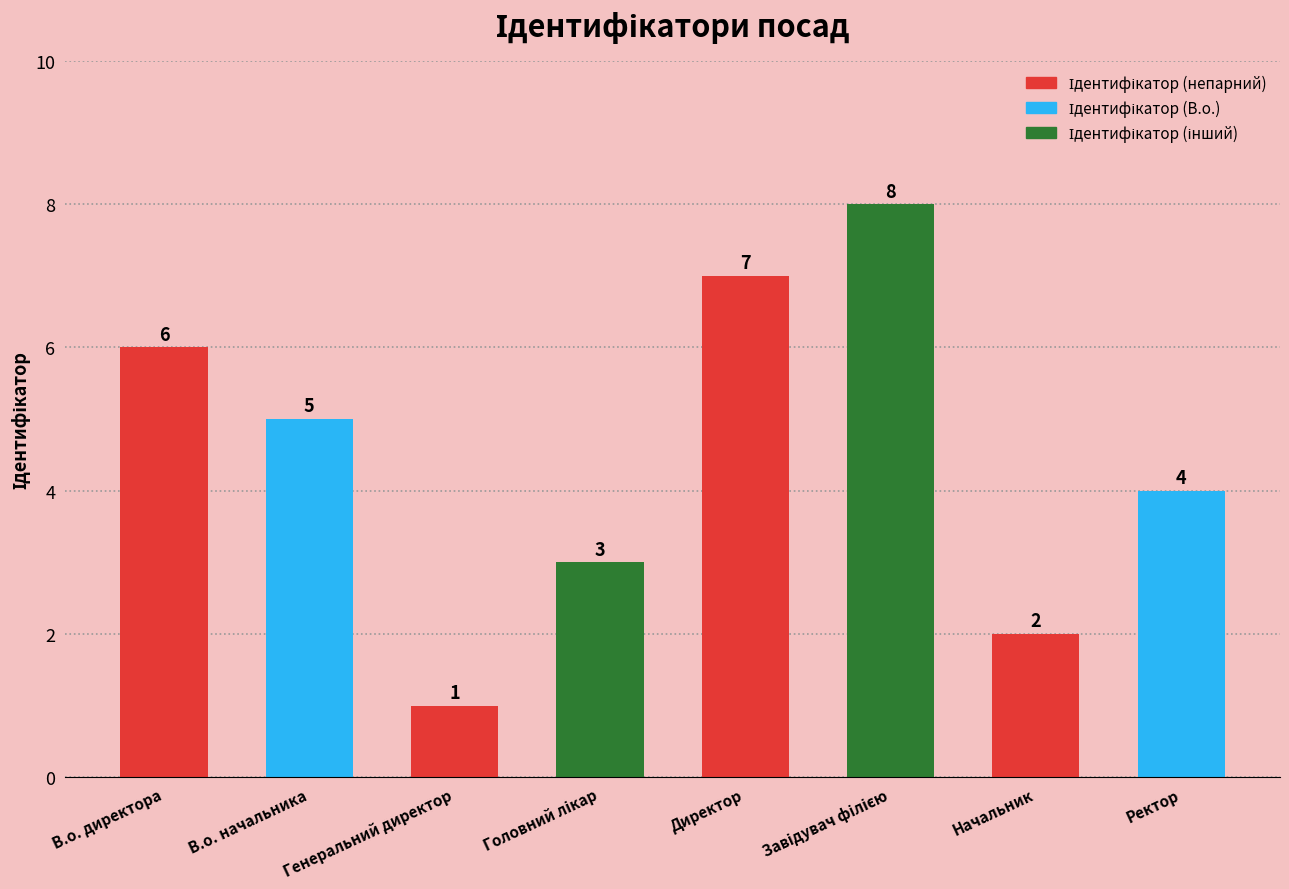

Are the bars grouped side by side (vs. stacked)?

No